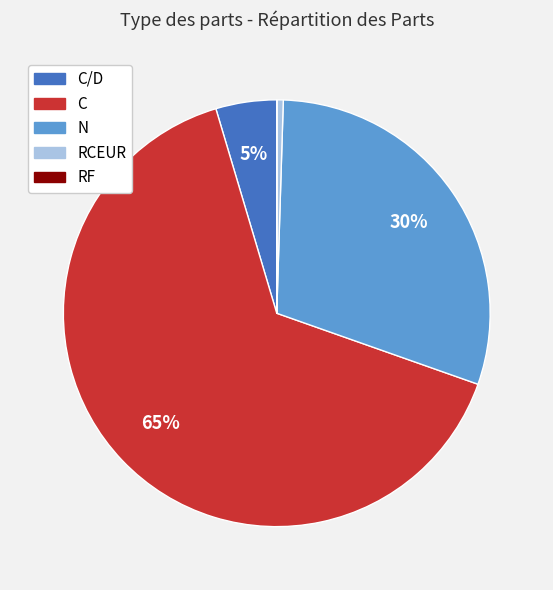

To the nearest percent, what is the difference between the largest and smallest slice percentages?

65%